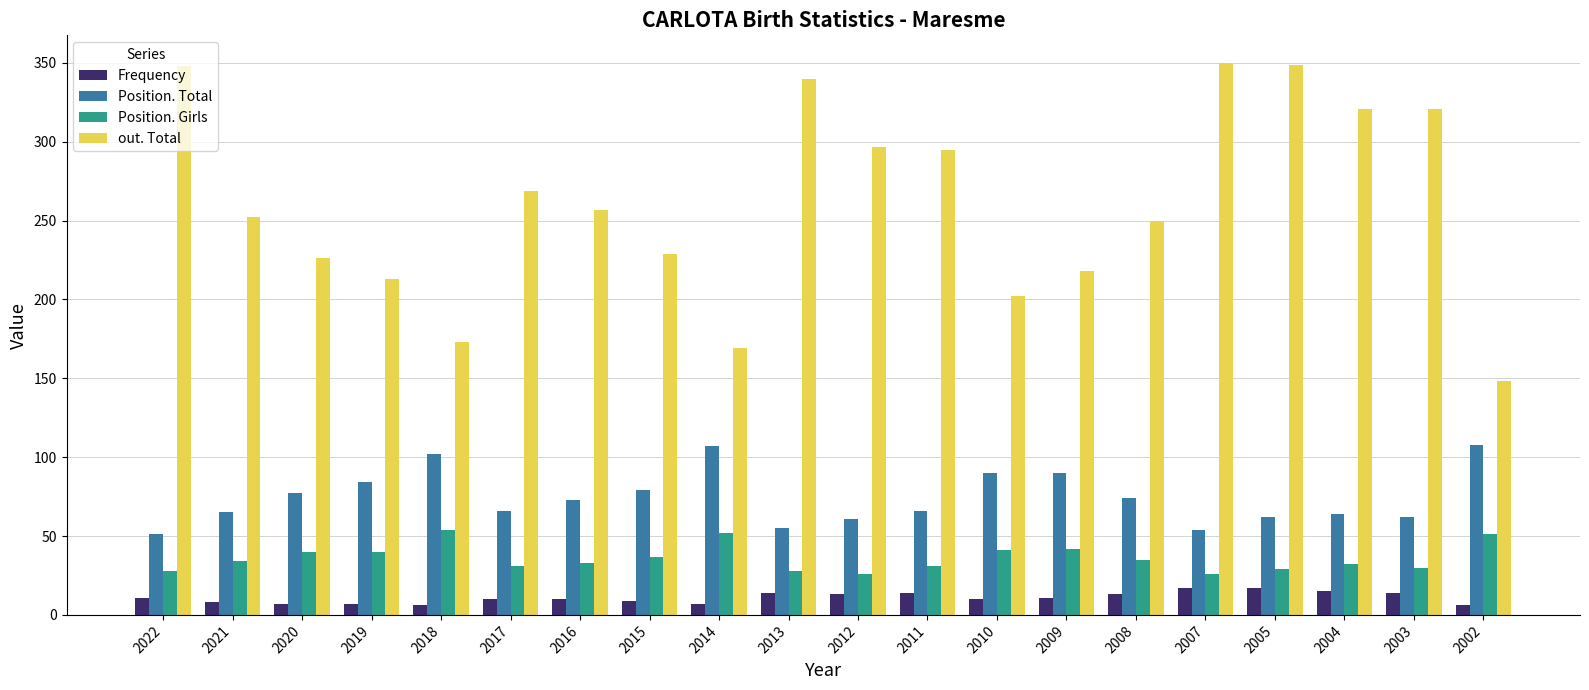

What is the minimum value shown in the chart?

6